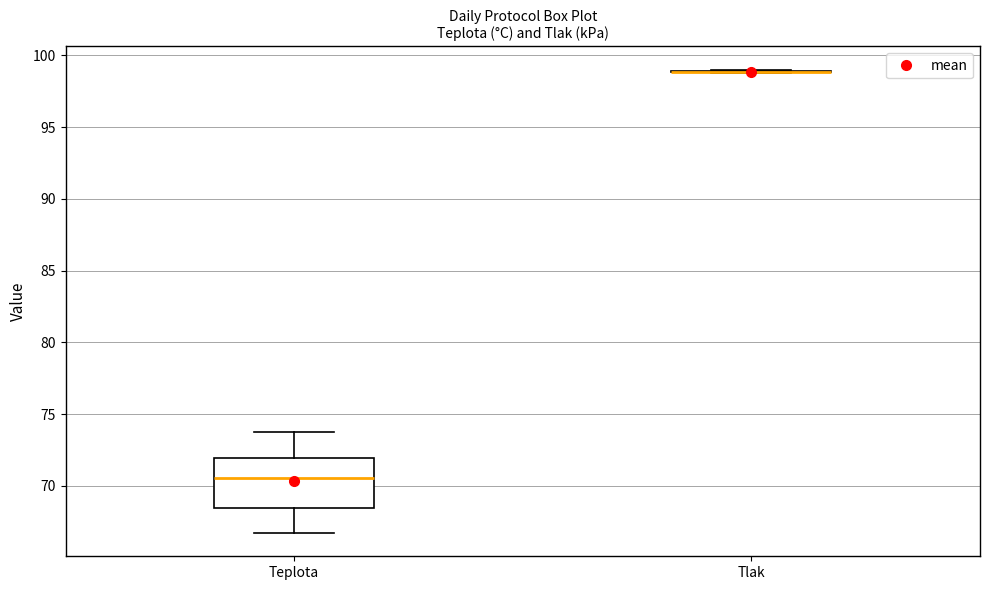

Reading left to right, read every box against the y-axis: the position of its median line, the range the box covers, and the ends of its whiskers. The values are not printed on the chart, so give them approximately, as read against the axis.

Teplota: median 70.5, box 68.5 to 72.0, whiskers 66.5 to 73.5
Tlak: box collapsed to a line at 99.0, whiskers 99.0 to 99.0